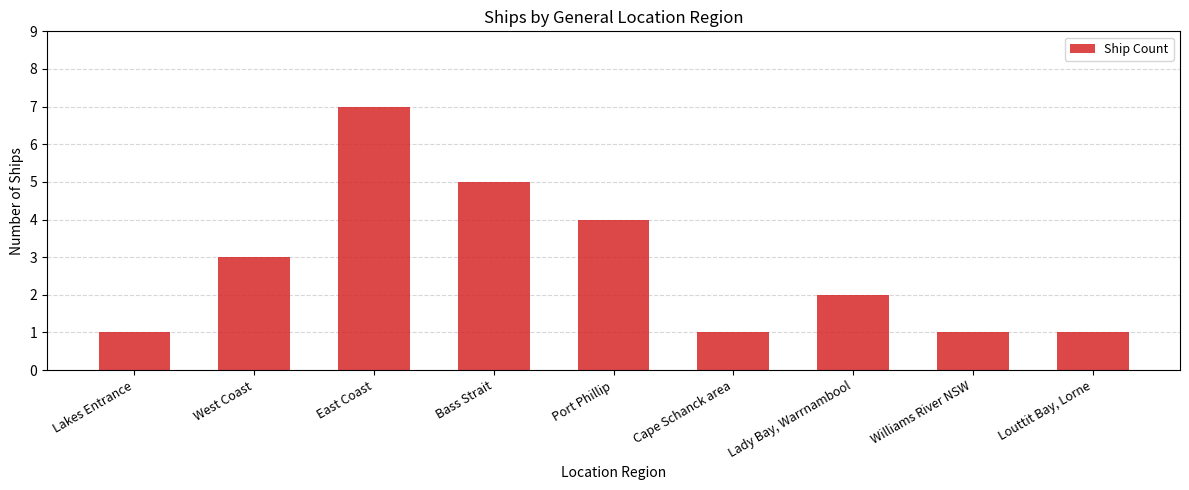

Count the number of categories in the chart.

9